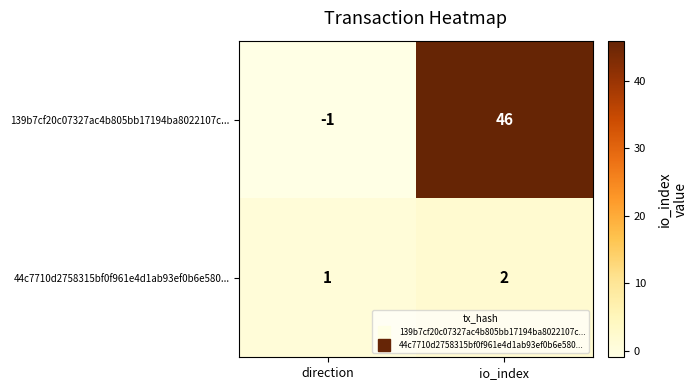

At how many categories does at least one series exceed 20?

1